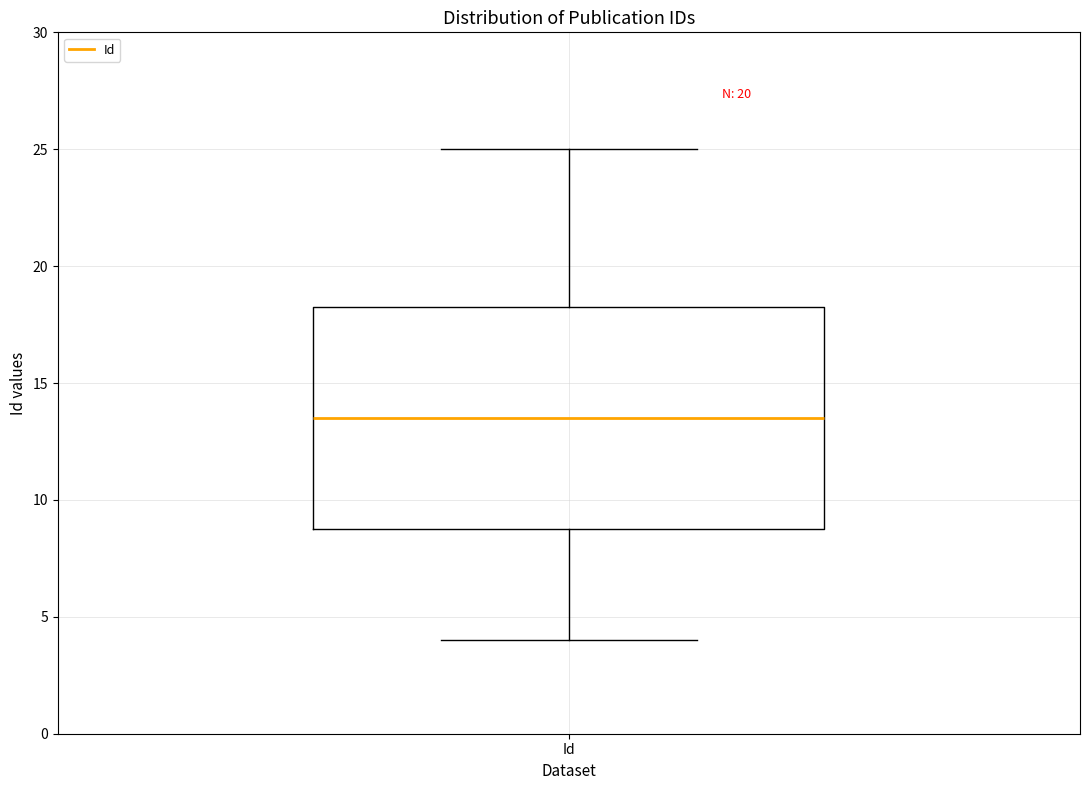

Transcribe this box plot: give where the median line is, the range the box spans, and where the two whiskers end, as read against the y-axis. The values are not printed on the chart, so give them approximately, as read against the axis.

median 13.5, box 9.0 to 18.5, whiskers 4.0 to 25.0